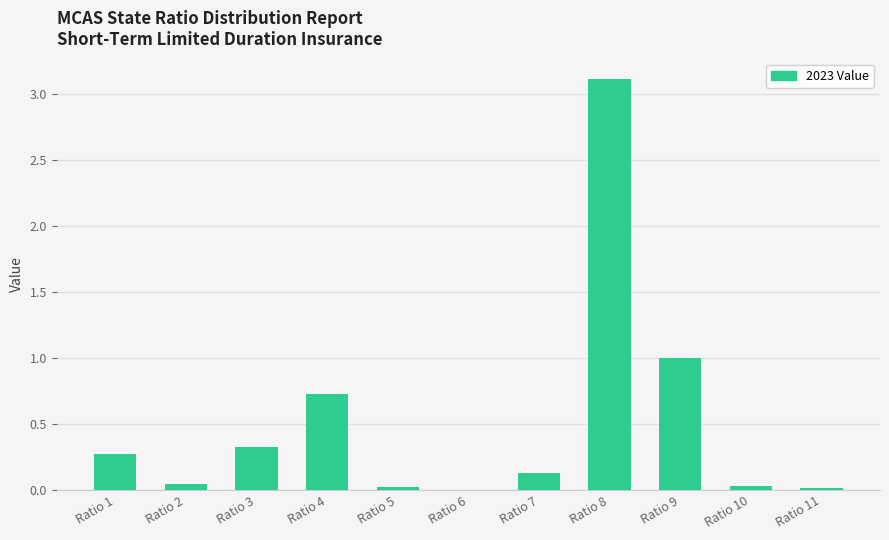

What is the approximate value at Ratio 3?

0.3